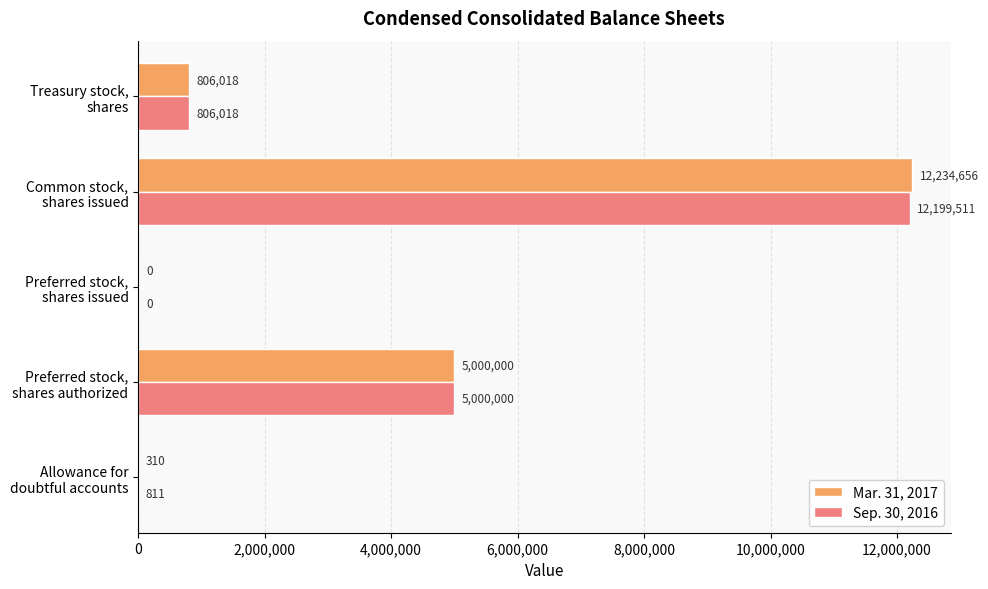

What is the sum of all Mar. 31, 2017 values?

18040984